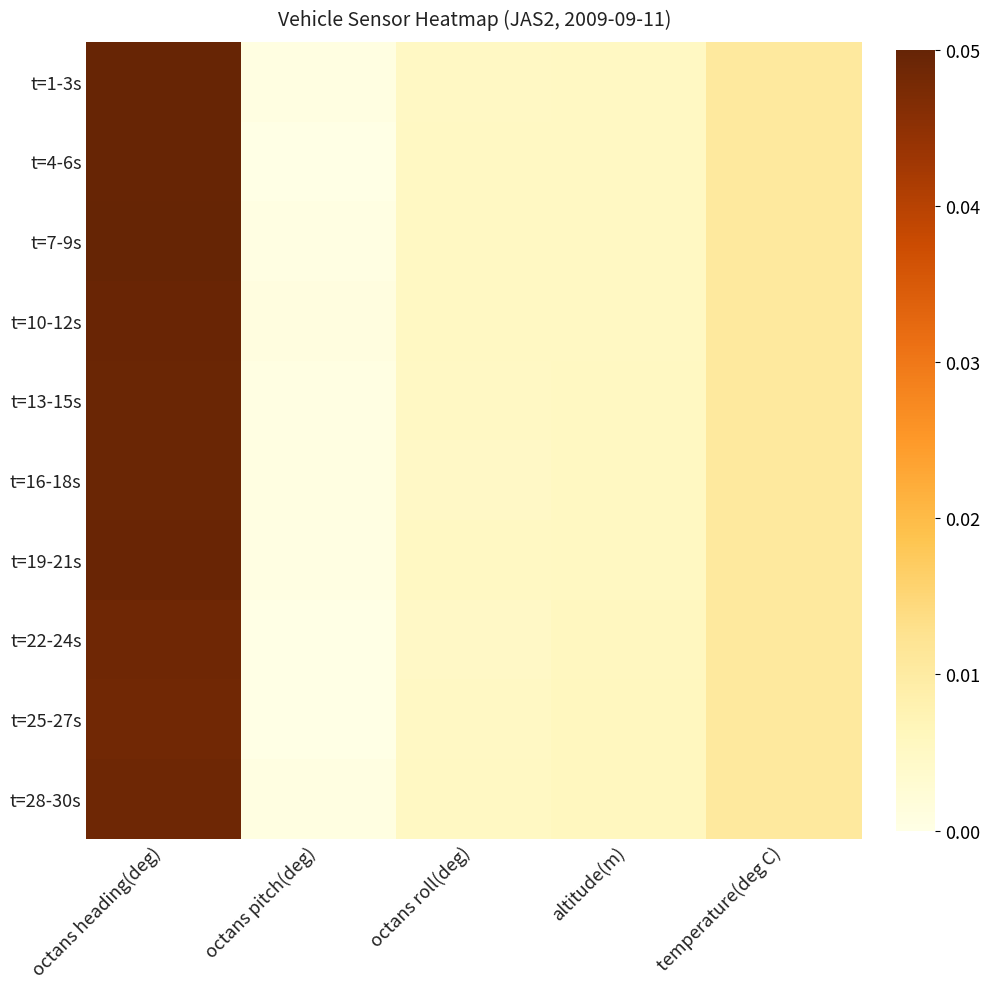

What is the total value across all series at altitude(m)?

0.1